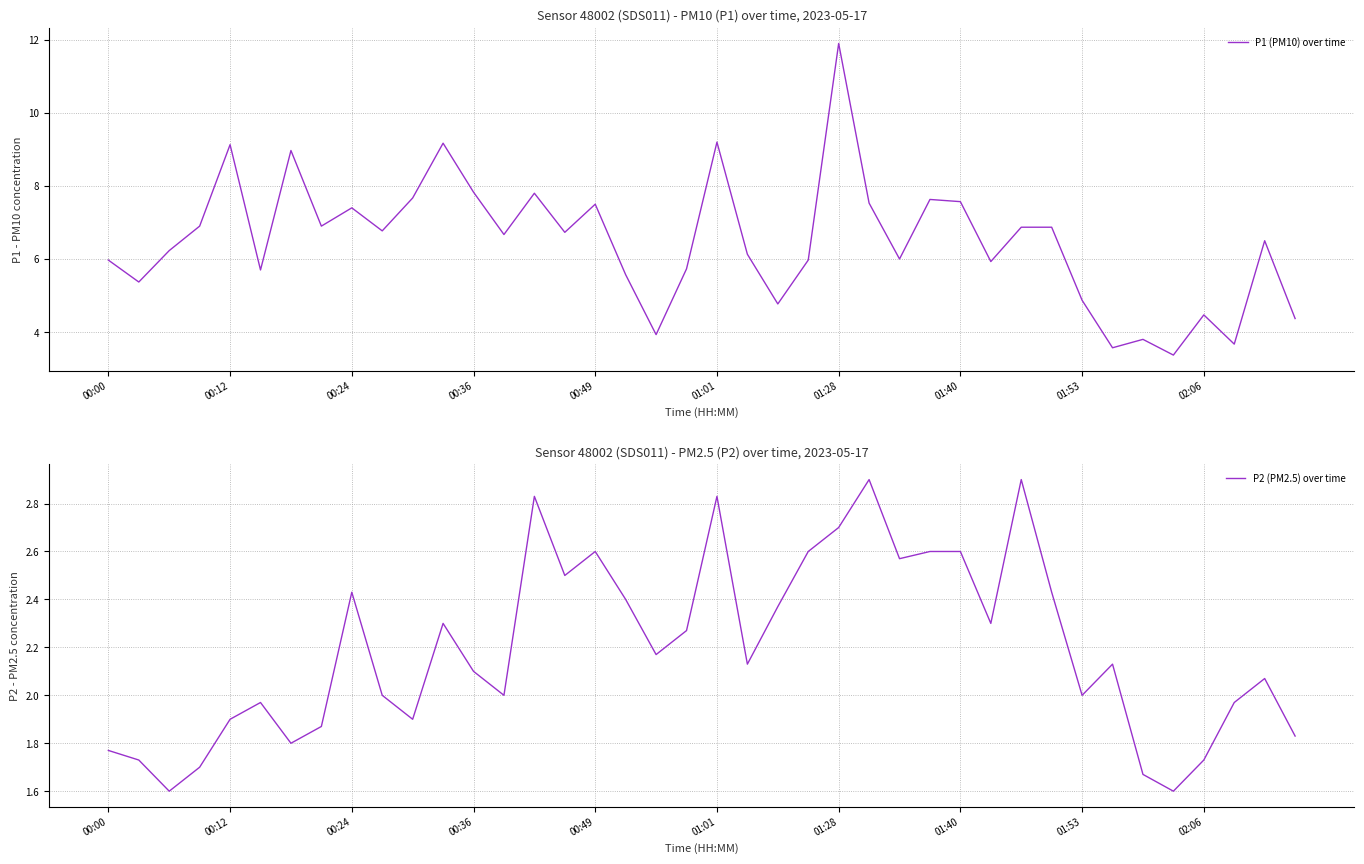

True or false: P1 (PM10) over time and P2 (PM2.5) over time cross at least once.

False